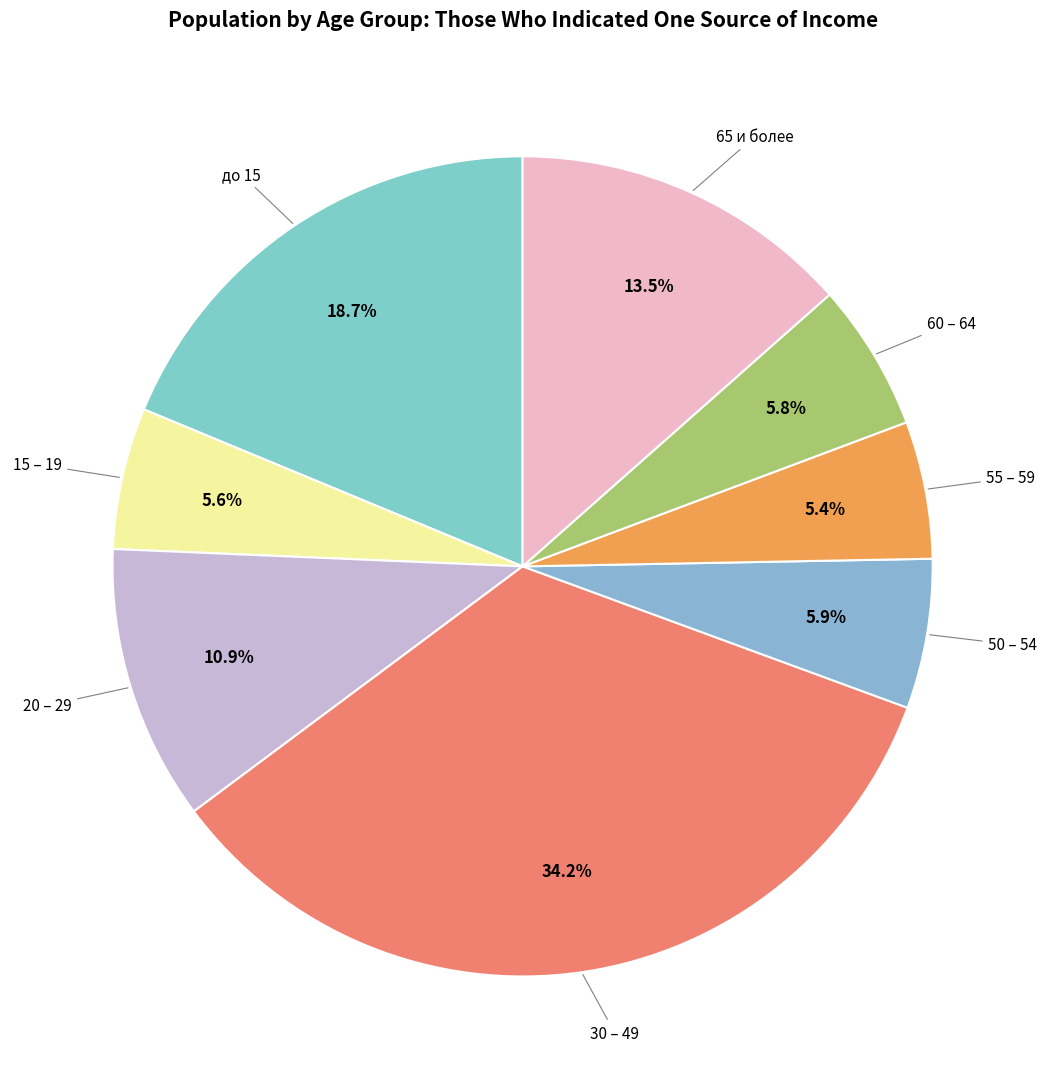

Does до 15 represent more than half of the total?

No